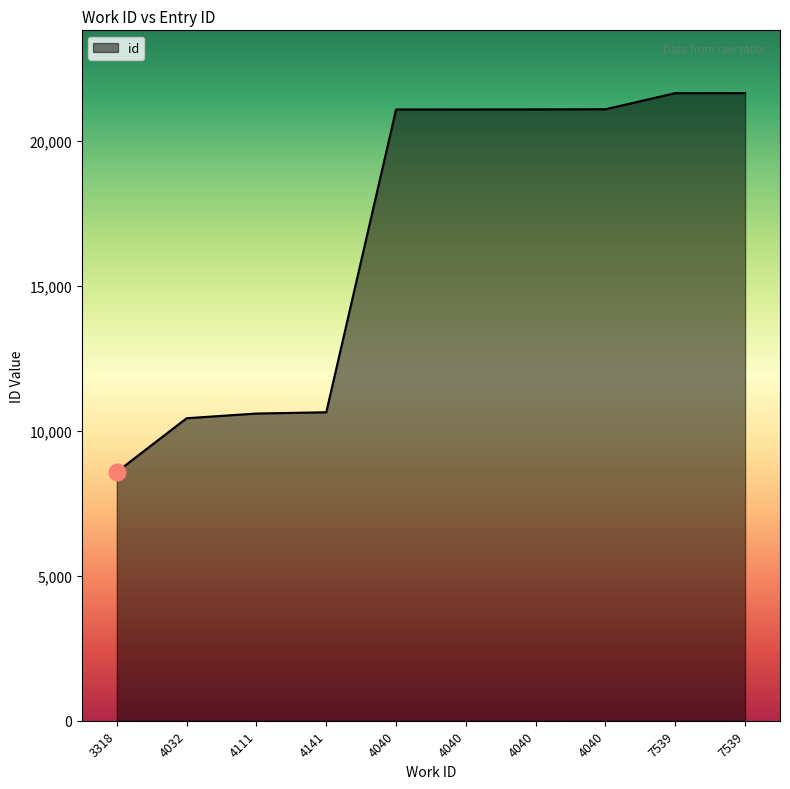

Rank the categories by value from lowest to highest.

3318, 4032, 4111, 4141, 4040, 4040, 4040, 4040, 7539, 7539